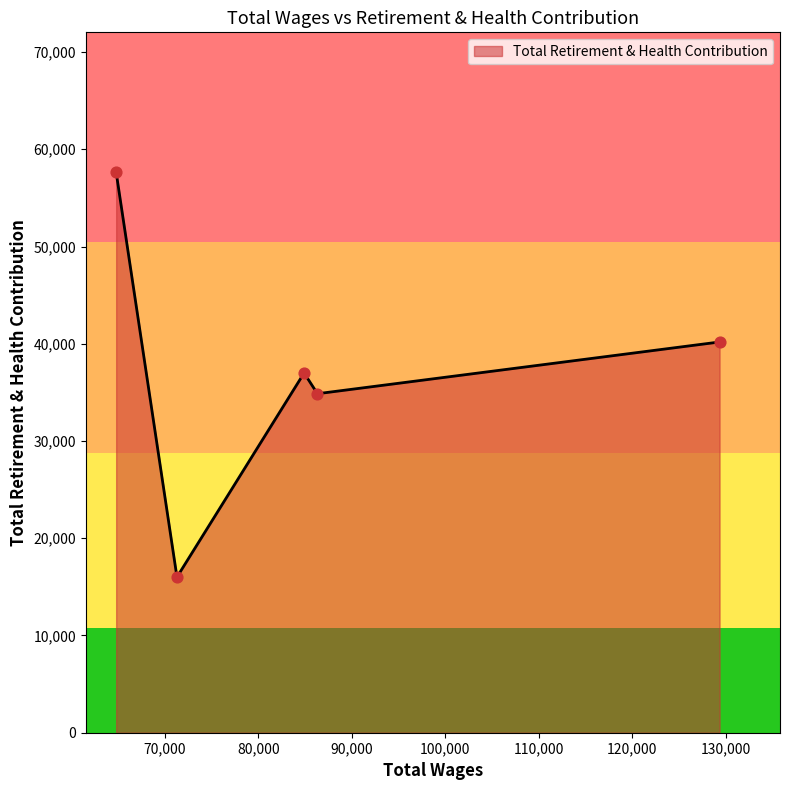

How many interior local peaks (higher than both neighbors) does the data have?

1